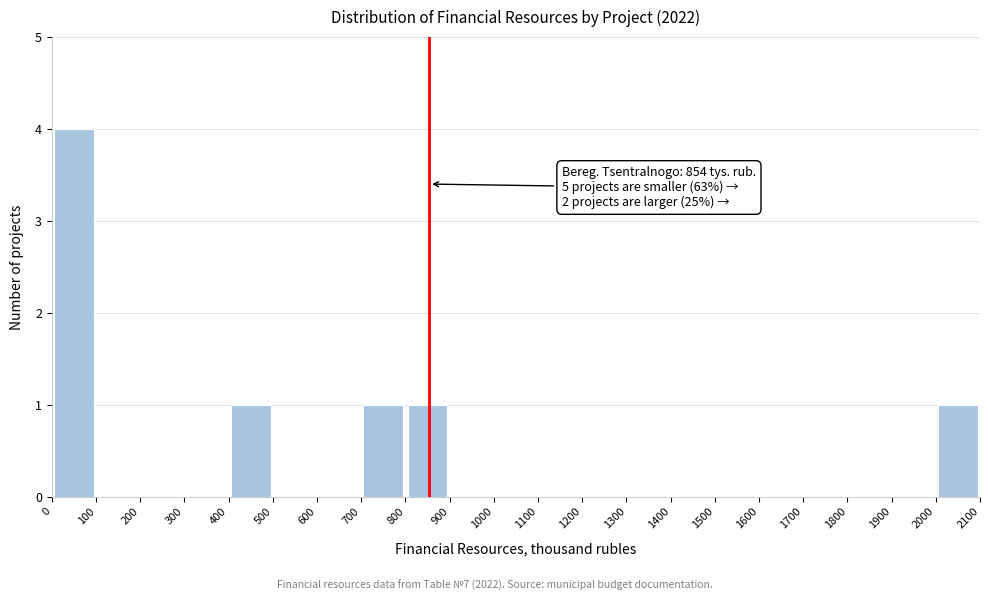

Over which range of the x-axis is the bar tallest?

0 to 100